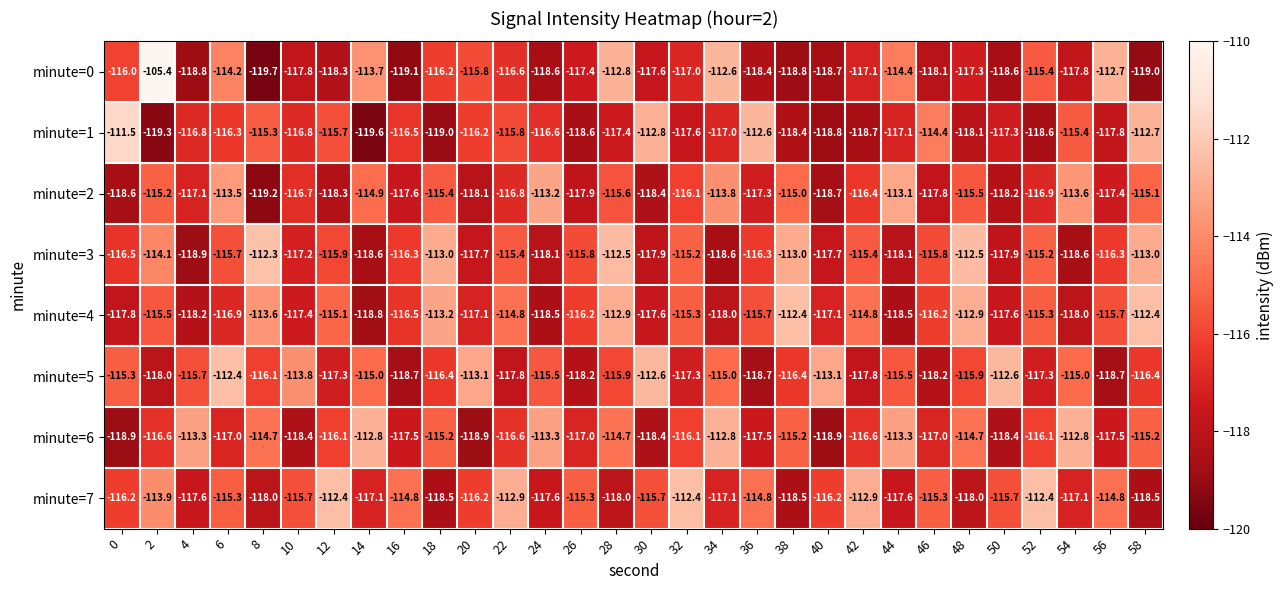

Which series has the widest spread of values?

minute=0